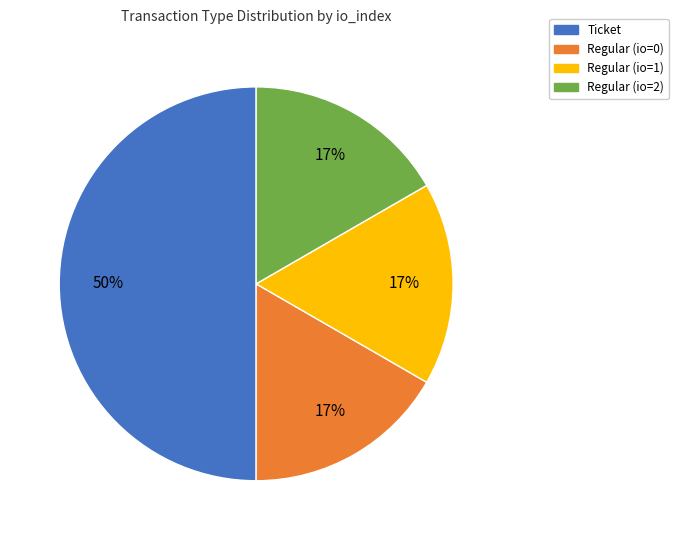

The Regular (io=0) slice represents 17% of the pie. True or false?

True